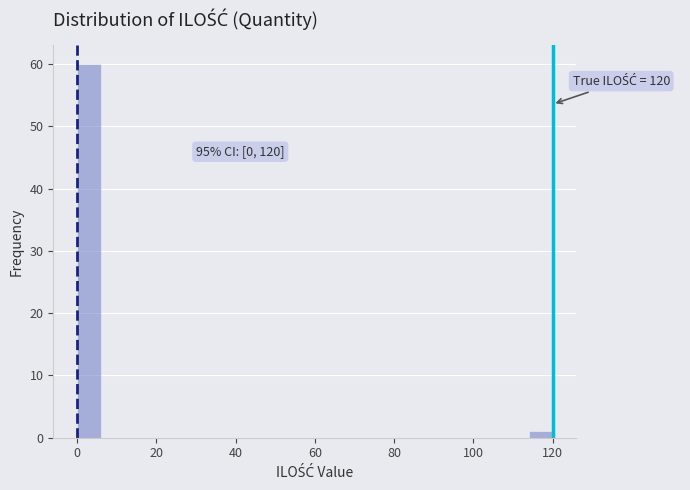

Read against the x-axis, roughly where is the centre of the tallest bar?

4